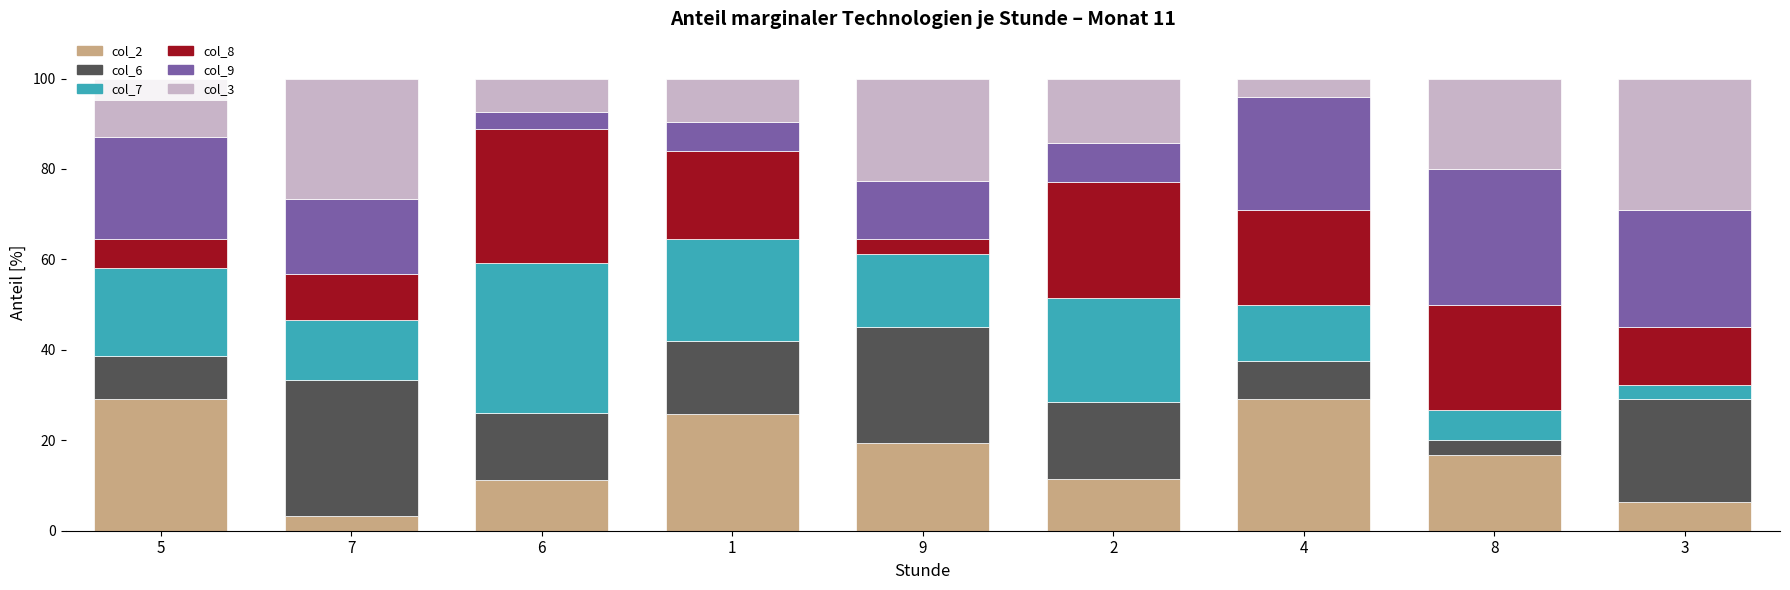

Which category has the lowest value in the col_2 series?

7